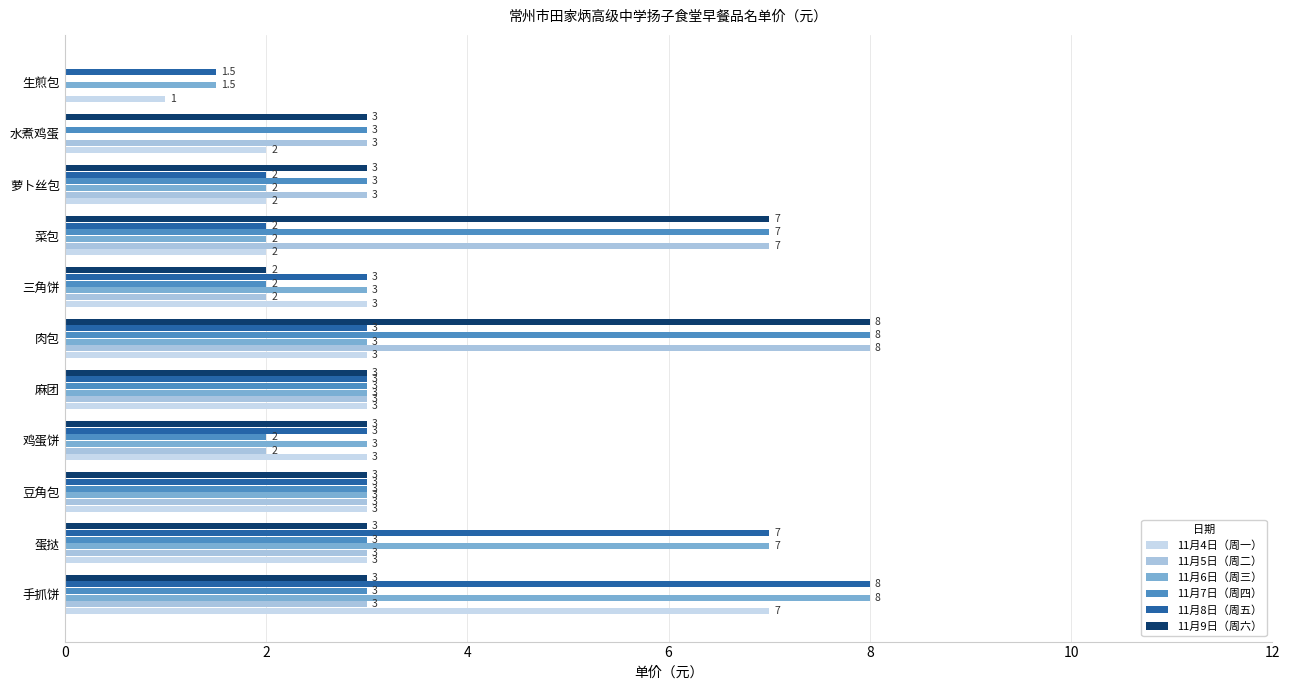

What is the value of the 11月4日（周一） bar at the 1st from the left?

7.0